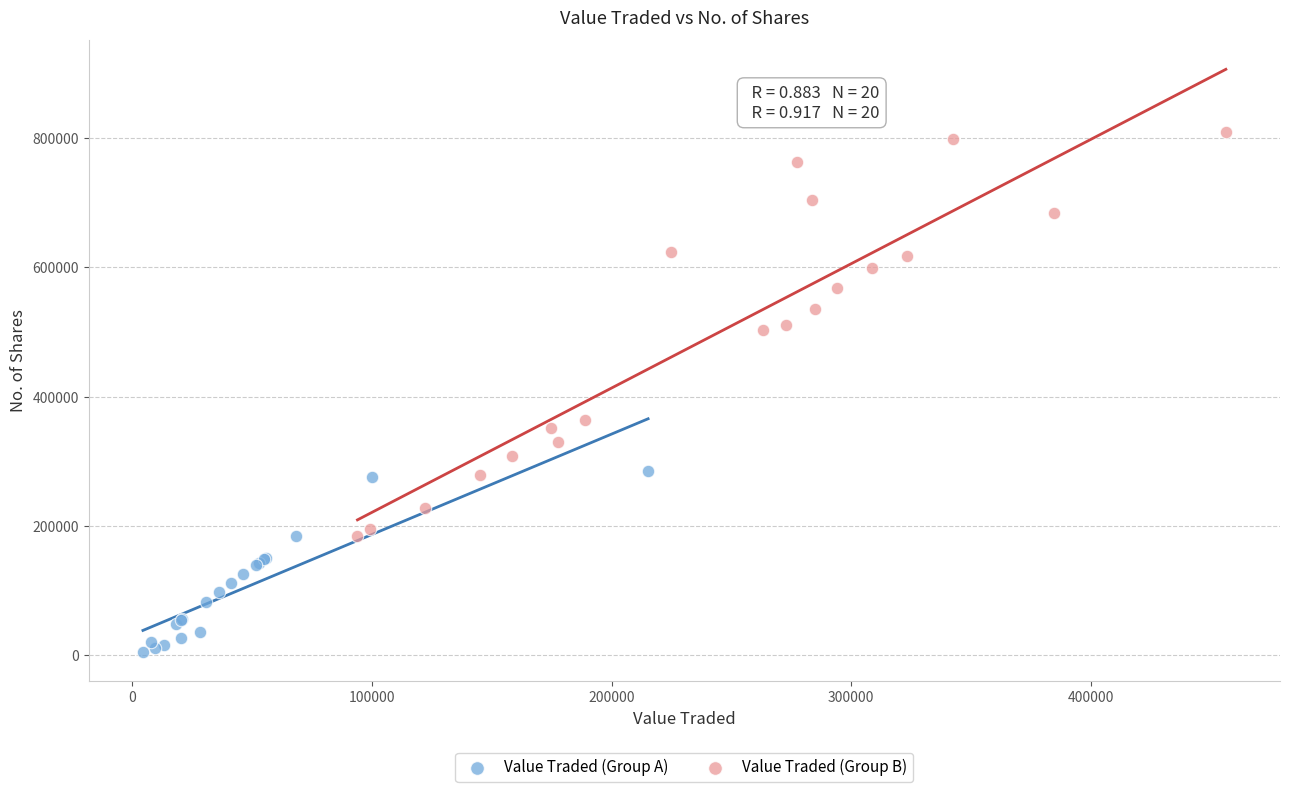

Which series contains the lowest Y value?

Value Traded (Group A)